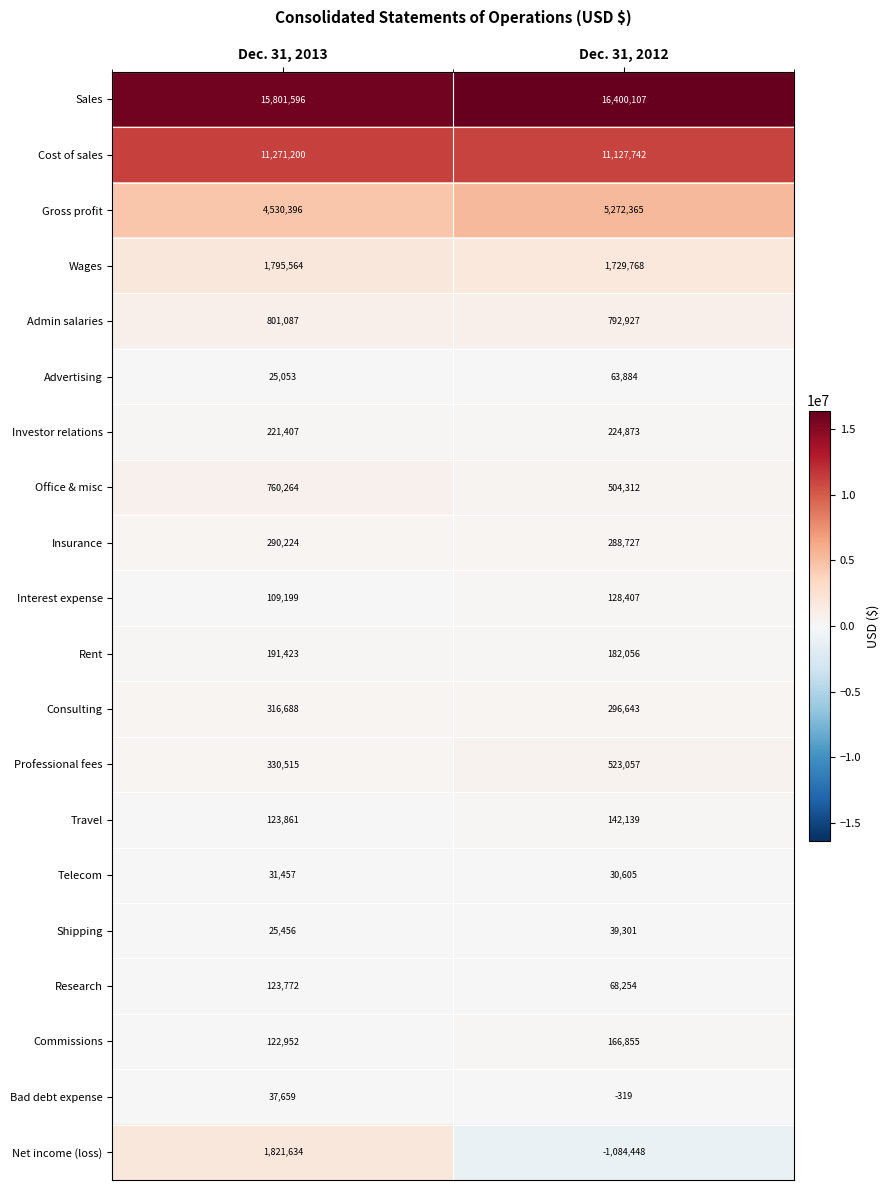

What is the average value of the Sales series?

16100852